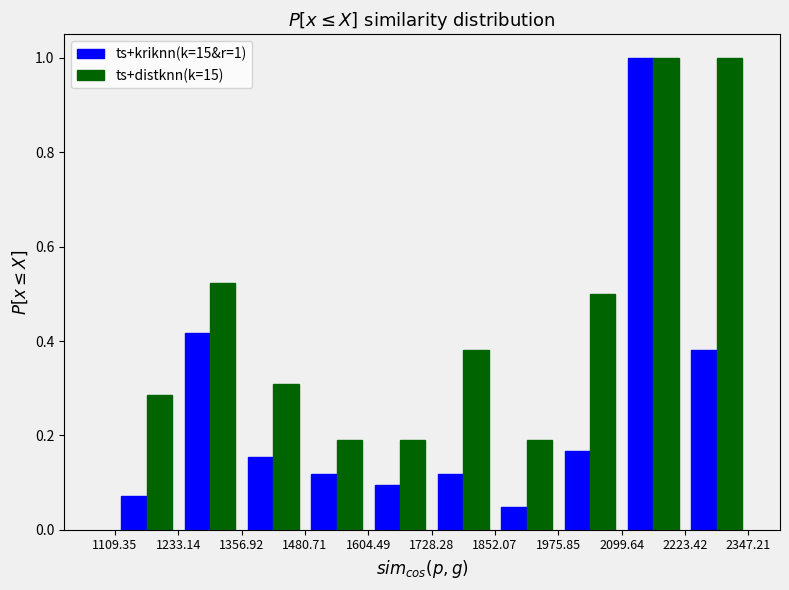

In the ts+kriknn(k=15&r=1) series, which range on the x-axis has the tallest bar?

2099.64 to 2223.42